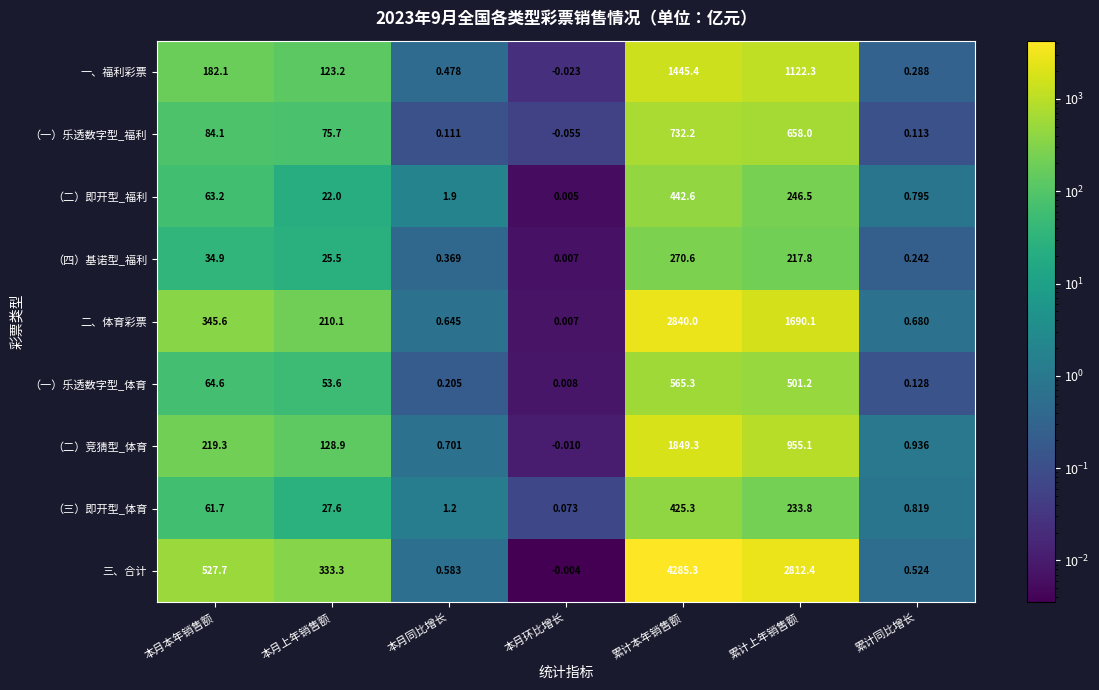

At how many categories does at least one series exceed 261?

4